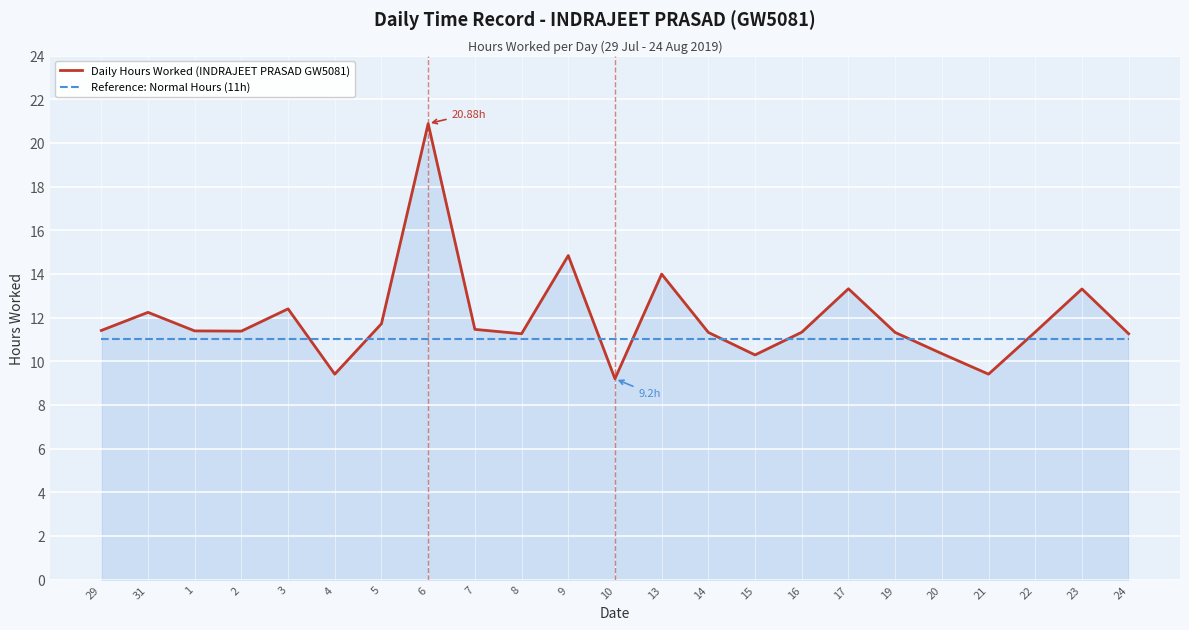

At 9, list the series in order from largest to smallest.

Daily Hours Worked (INDRAJEET PRASAD GW5081), Reference: Normal Hours (11h)